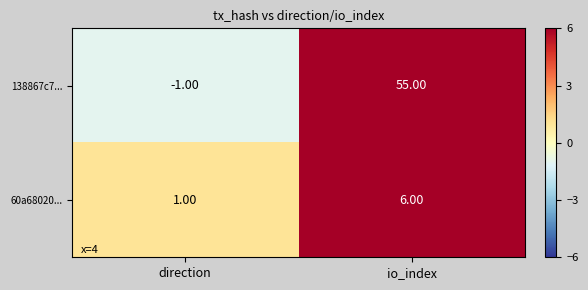

At which label is 138867c7... closest to 27?

direction